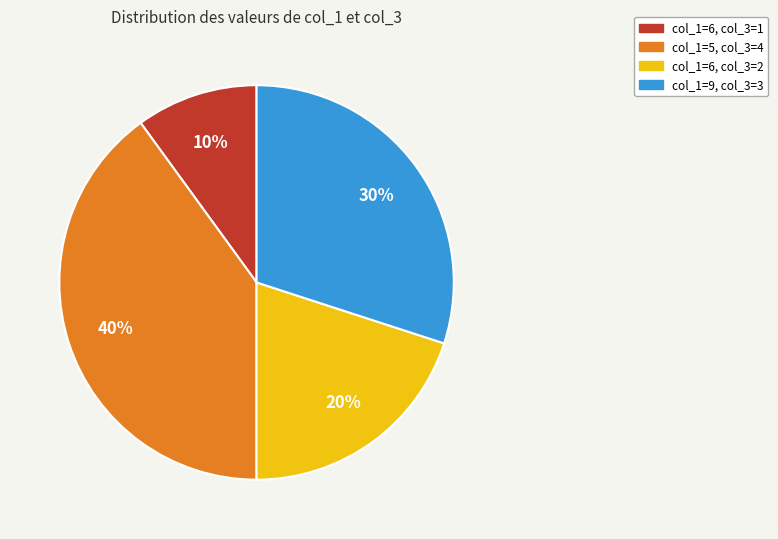

Does any single category account for the majority?

No